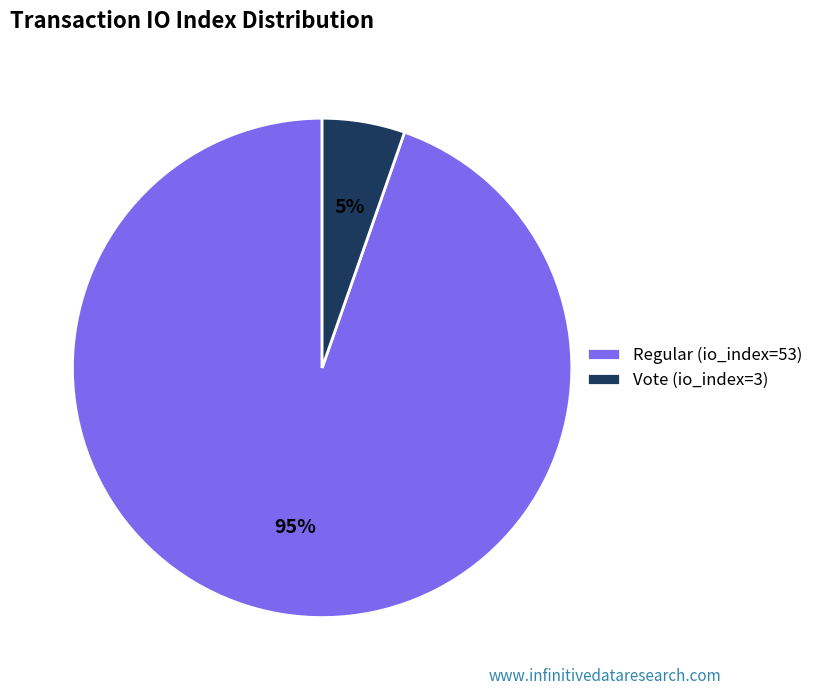

Approximately how many times larger is the value at Vote (io_index=3) compared to Regular (io_index=53)?

0.1